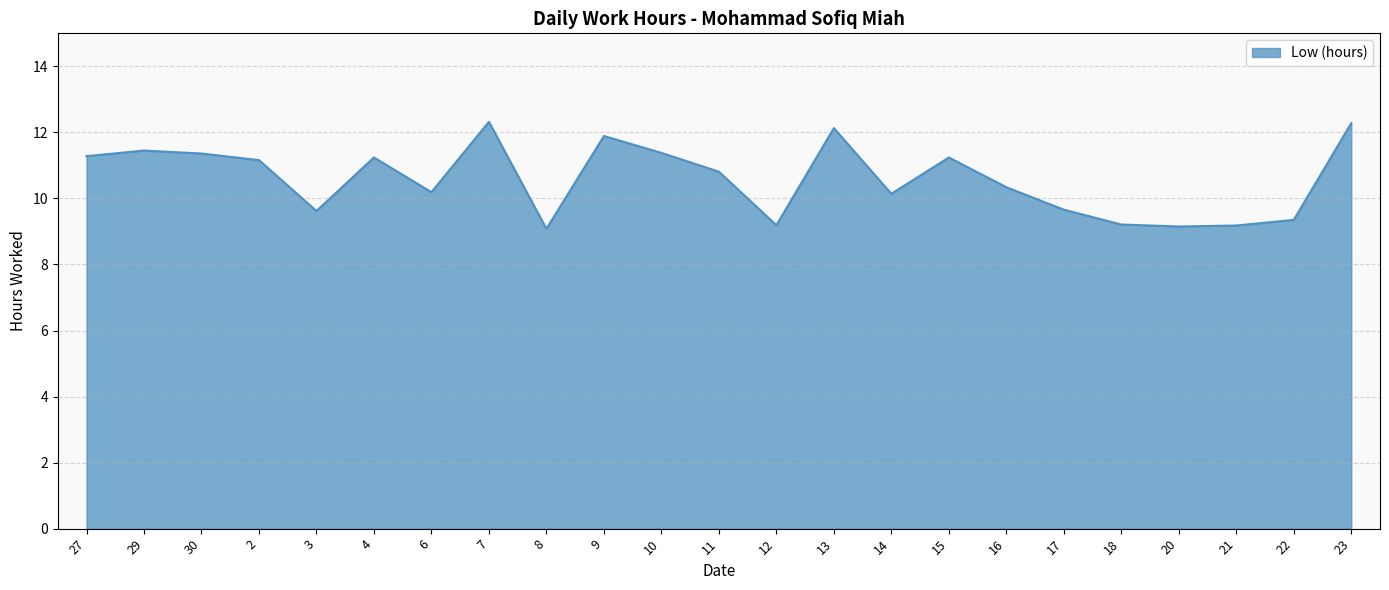

The chart shows a value of 11.3 at 27. True or false?

True